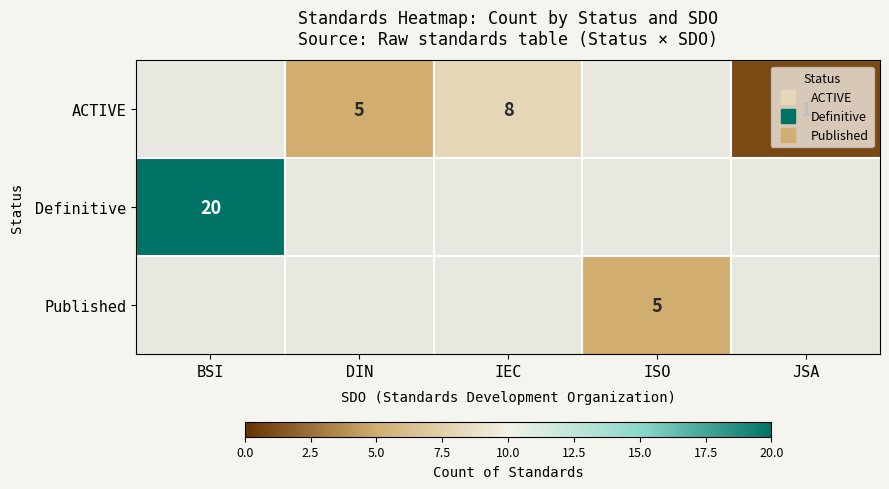

Between DIN and BSI, which is larger?

BSI